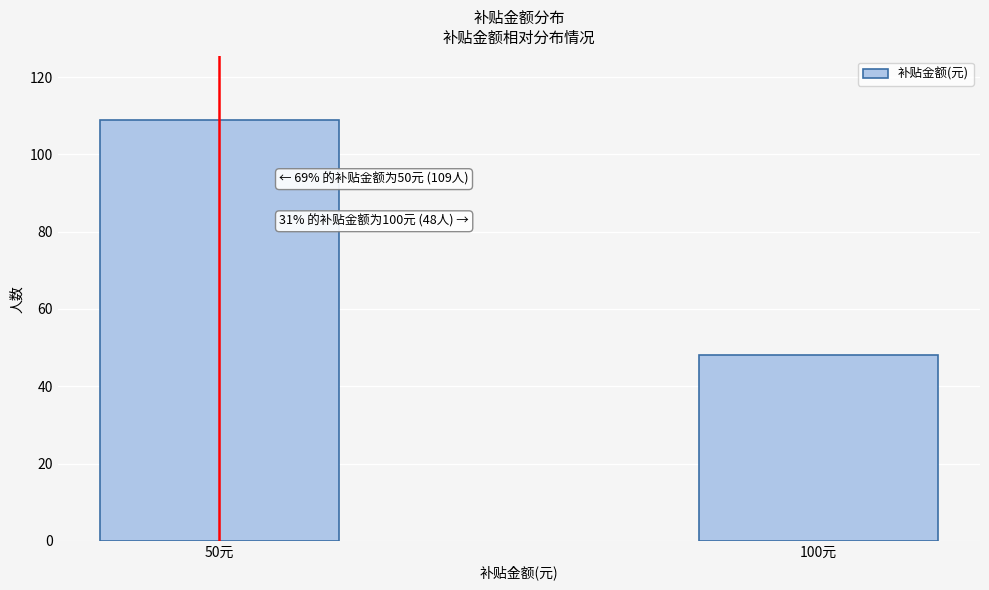

Reading left to right, transcribe all the data shown in this chart.

50元=109	100元=48